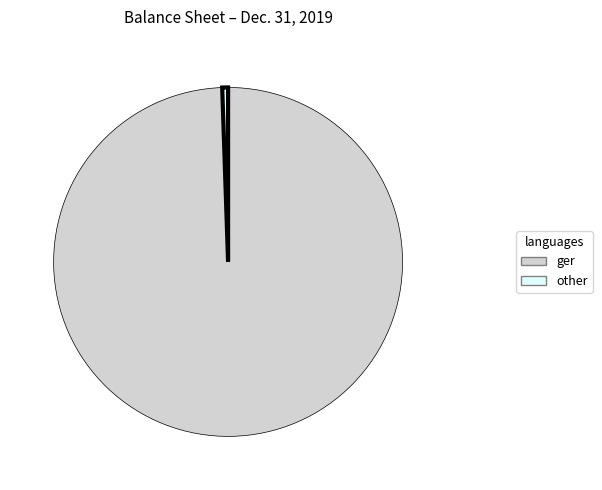

Is there a majority slice in this chart?

Yes